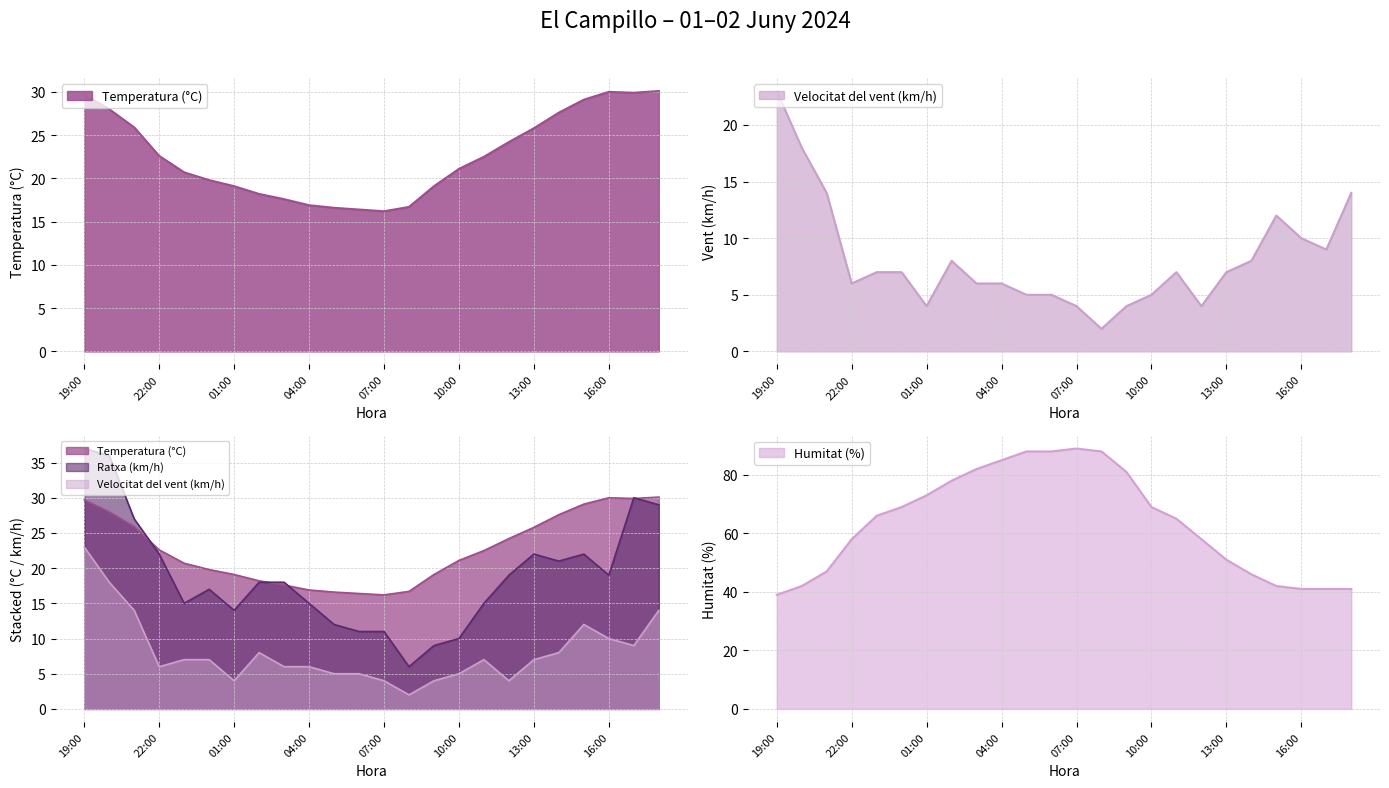

True or false: Temperatura (°C) and Humitat (%) intersect in this chart.

False